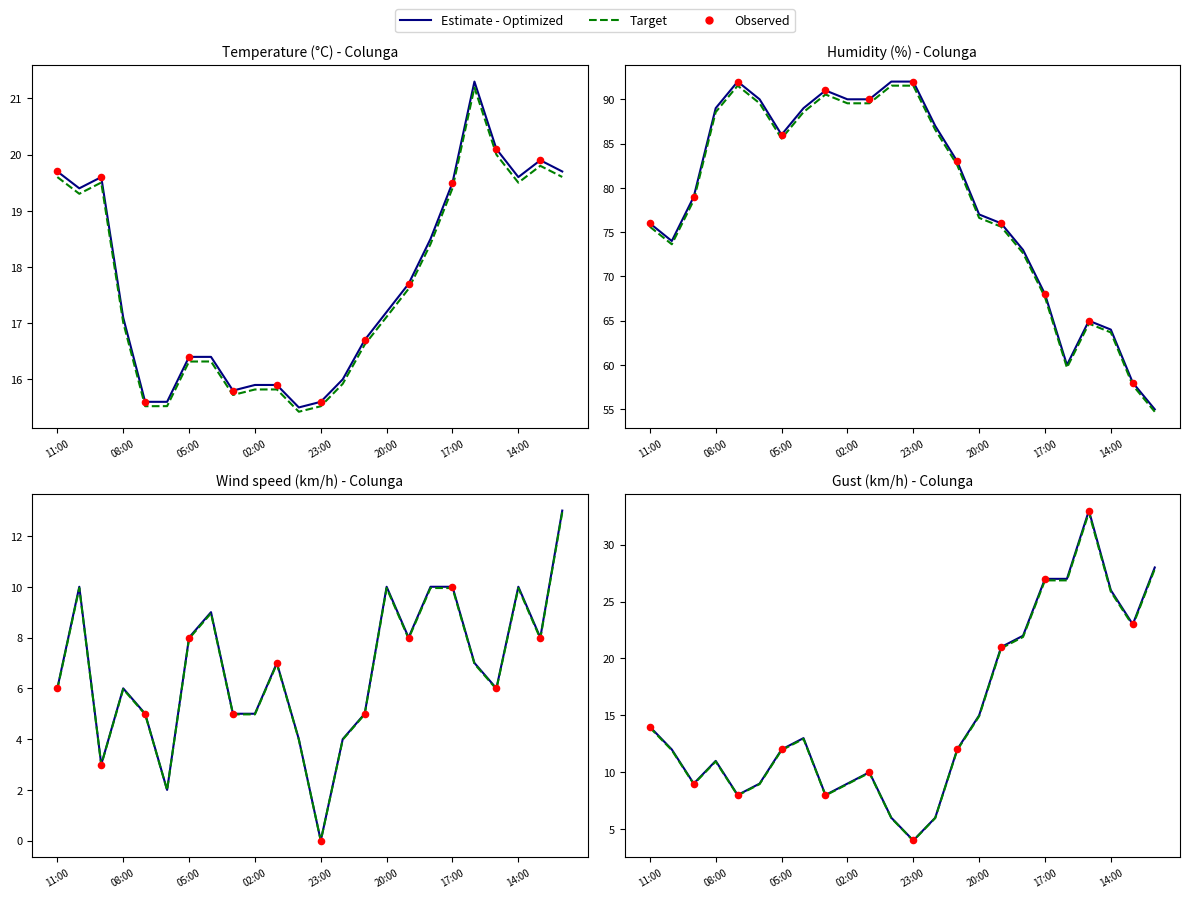

Which series contains the lowest Y value?

Wind speed (km/h)